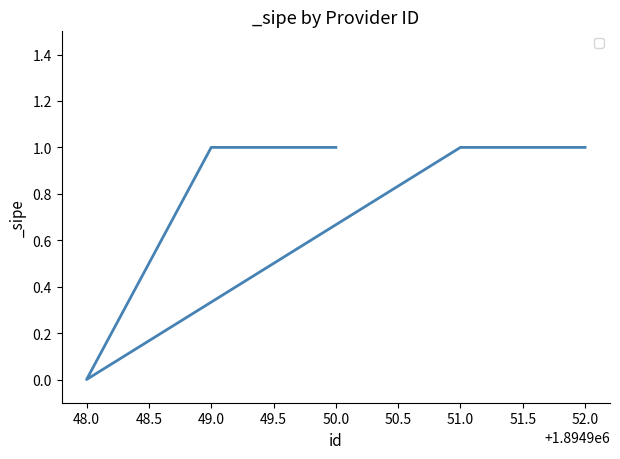

List the labels in order of value, largest first.

50.0, 49.0, 51.0, 52.0, 48.0